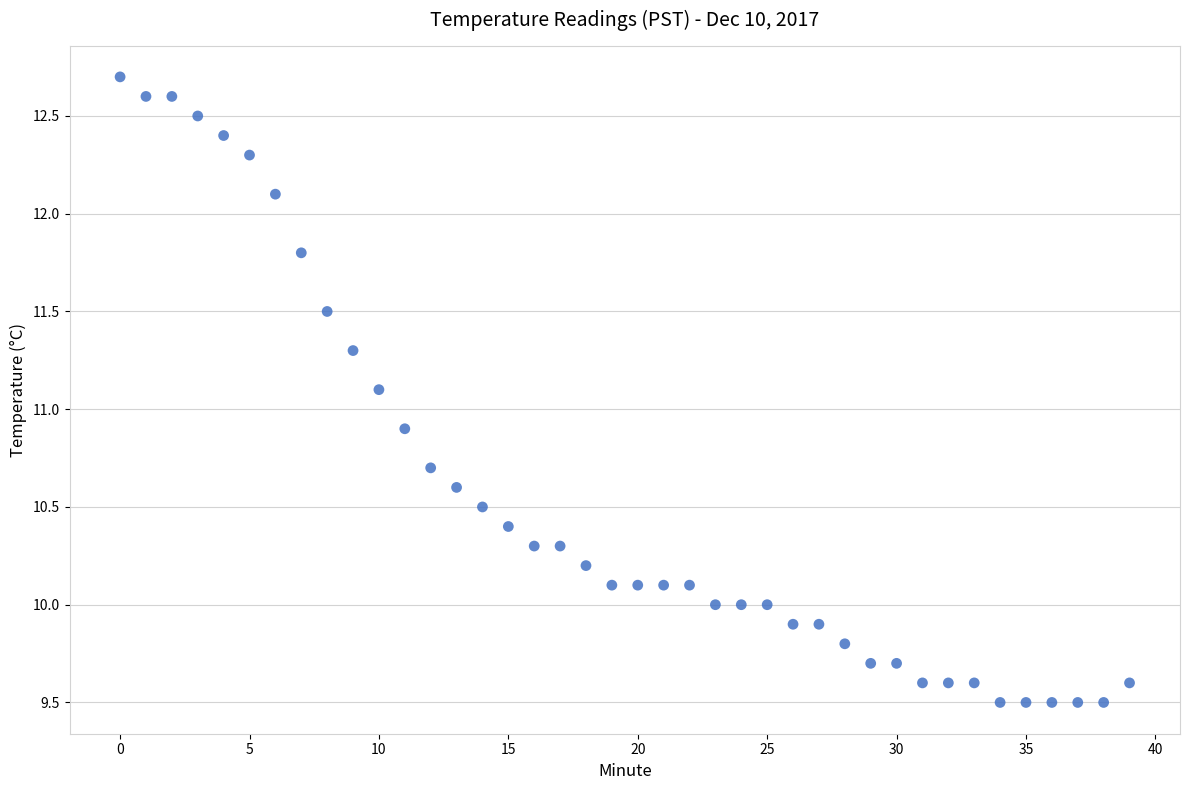

What is the range of Y values (max minus min)?

3.2